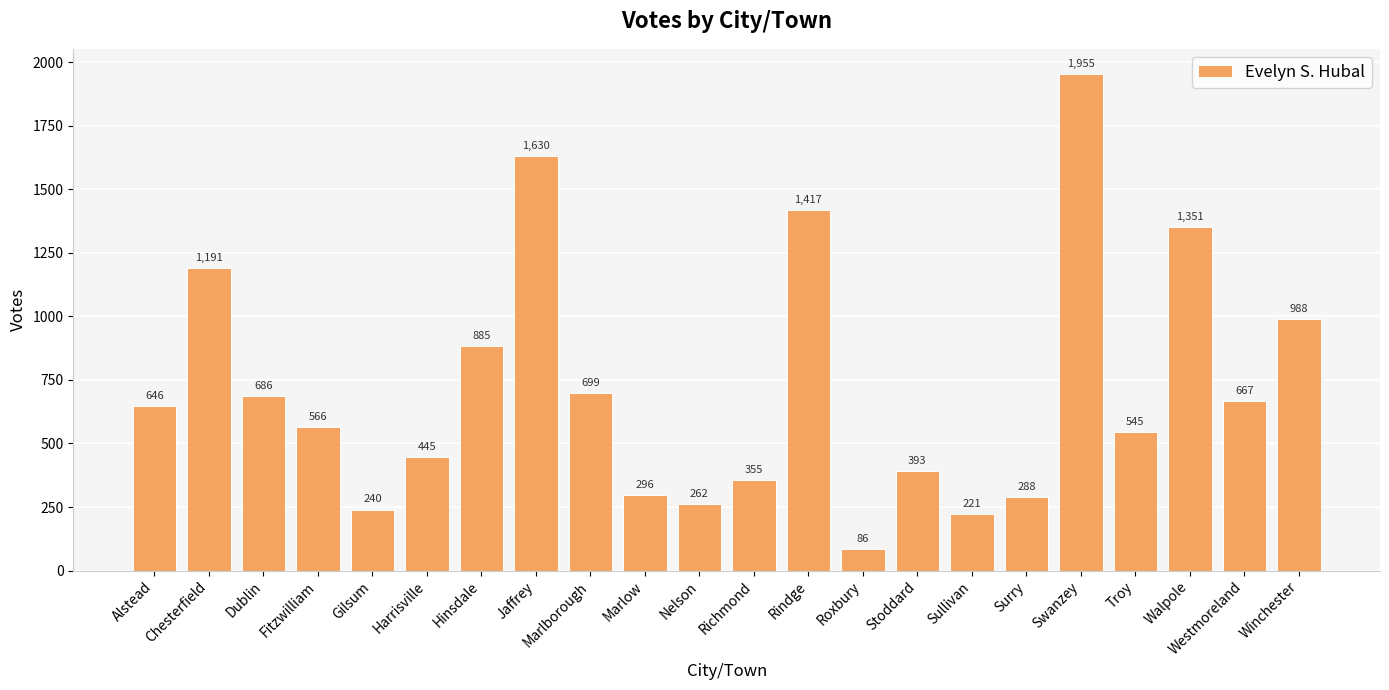

What is the smallest value displayed?

86